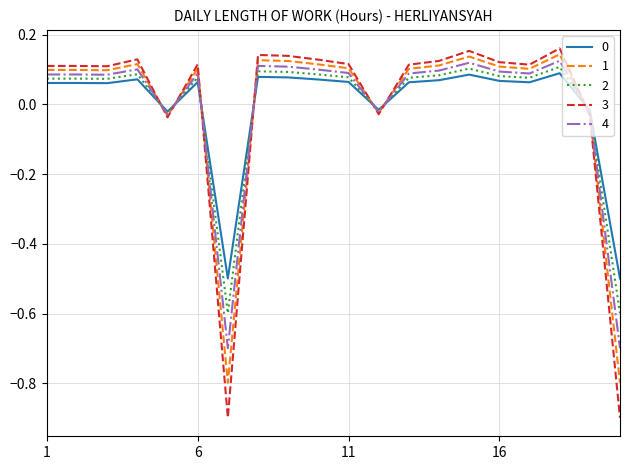

What is the smallest value displayed?

-0.9